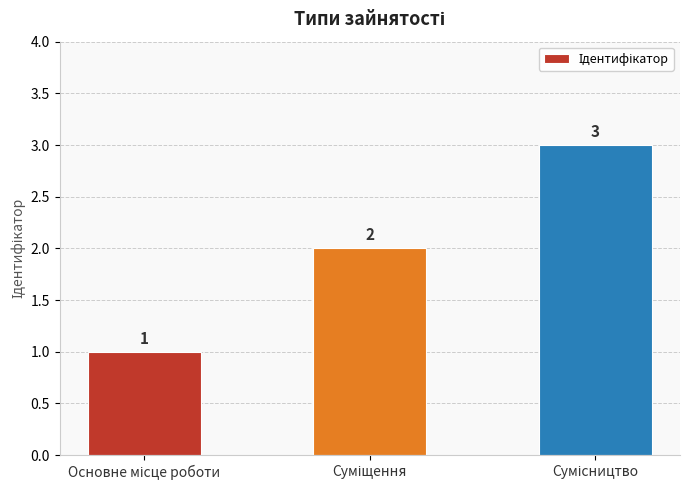

Count the values in the range 1 to 3.

3